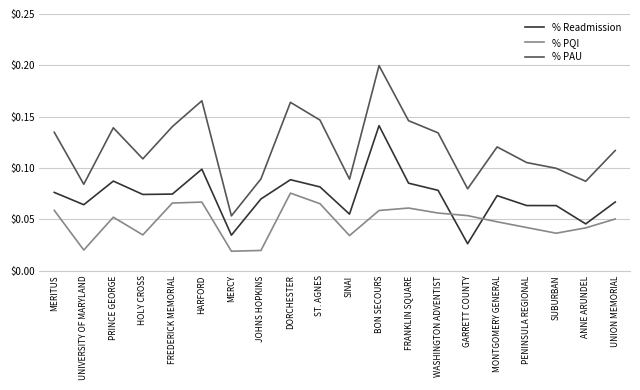

Which series has the widest spread of values?

% PAU